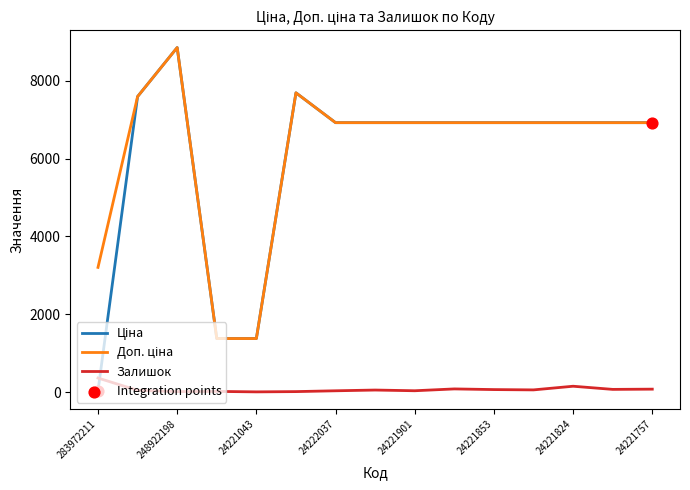

What is the greatest value displayed?

8856.7